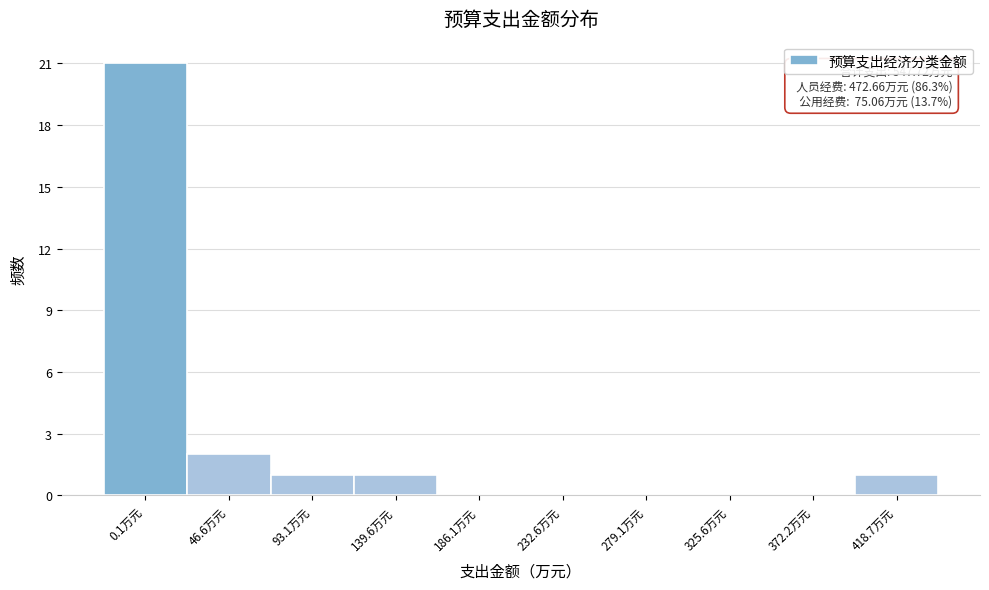

Reading left to right, extract all data points from this chart.

0.1万元=21	46.6万元=2	93.1万元=1	139.6万元=1	186.1万元=0	232.6万元=0	279.1万元=0	325.6万元=0	372.2万元=0	418.7万元=1